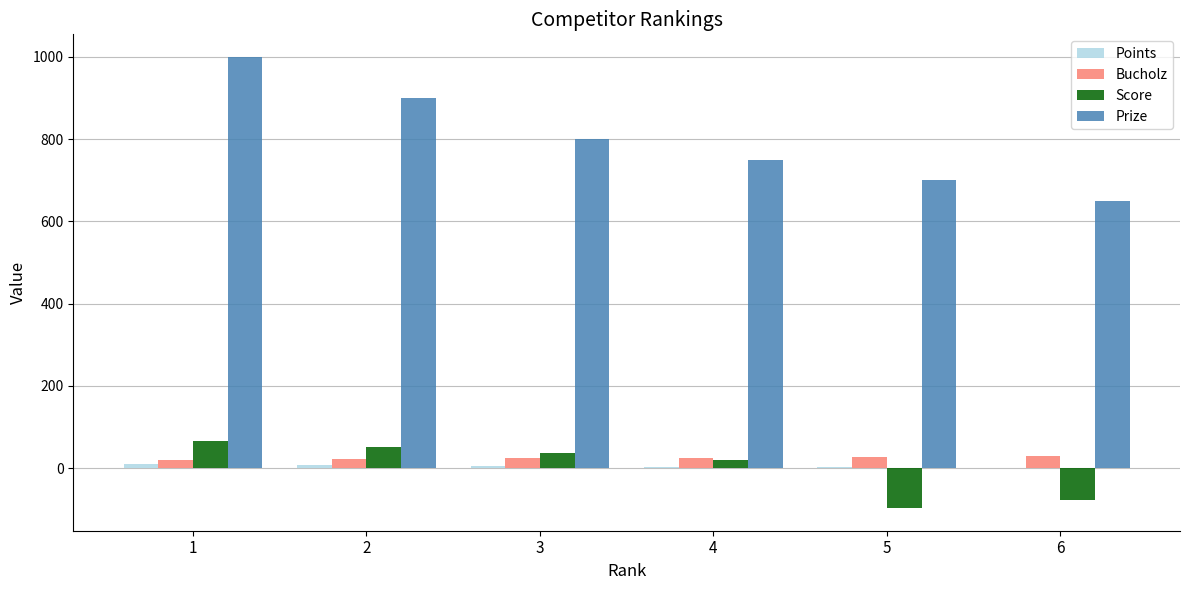

Between 4 and 5, which series saw the biggest shift?

Score